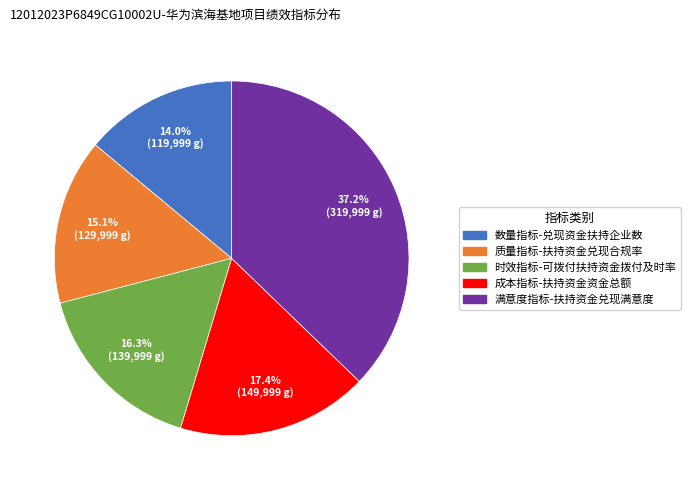

How many segments does this pie chart have?

5